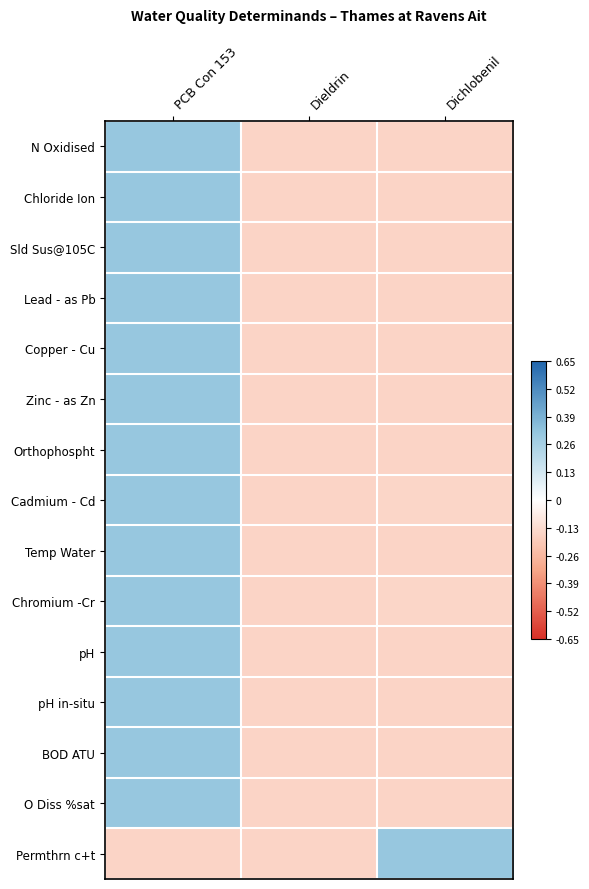

Rank the series at Dieldrin from lowest to highest value.

Cadmium - Cd, Chromium -Cr, Orthophospht, BOD ATU, N Oxidised, pH in-situ, pH, Copper - Cu, Lead - as Pb, O Diss %sat, Temp Water, Zinc - as Zn, Sld Sus@105C, Chloride Ion, Permthrn c+t